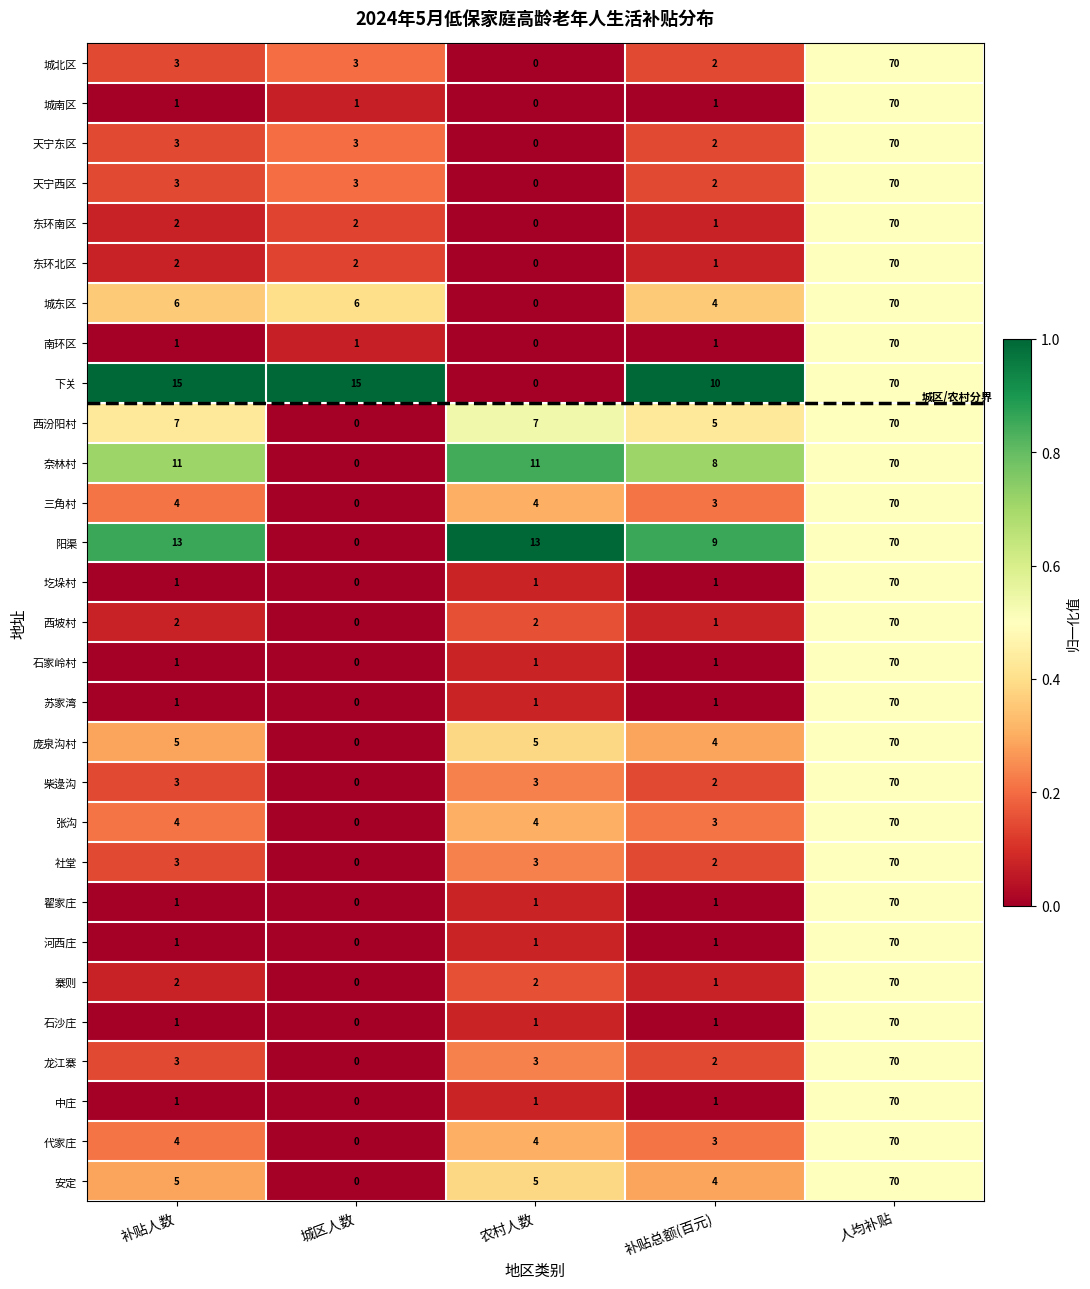

Which series has the largest total across all categories?

下关